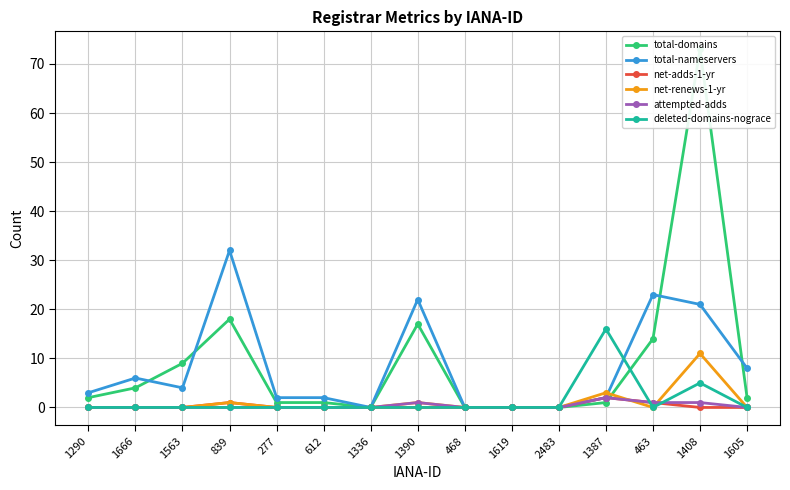

True or false: total-domains and net-renews-1-yr cross at least once.

True